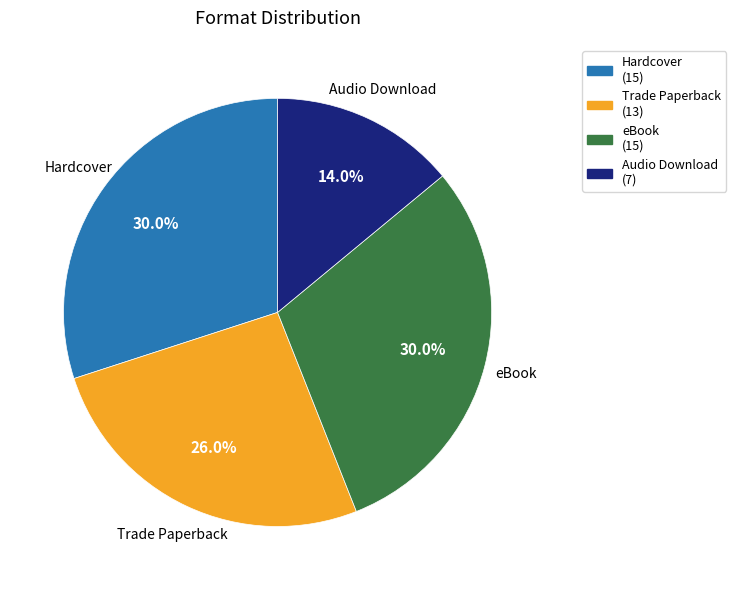

What is the smallest slice in the pie chart?

Audio Download